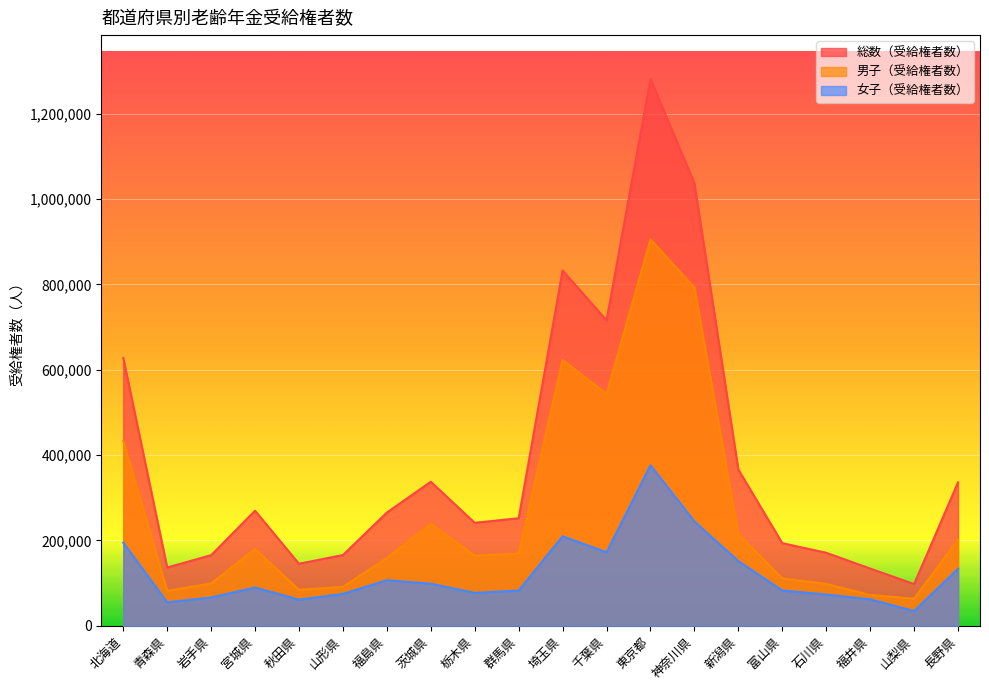

What is the maximum value for 総数（受給権者数）?

1281532